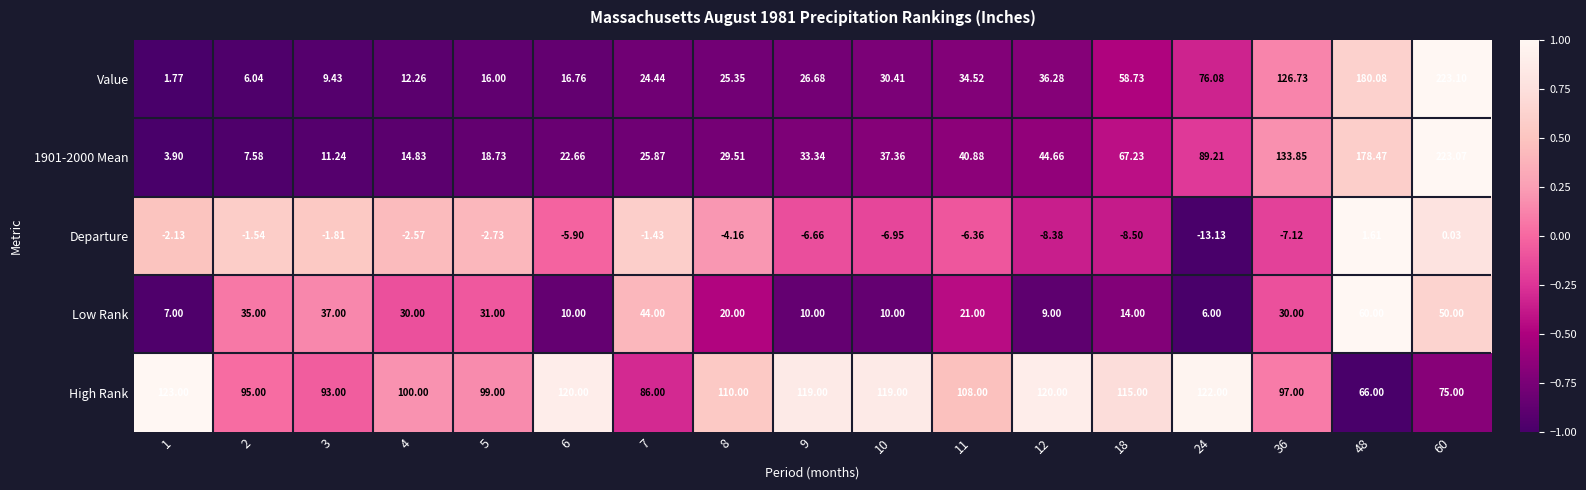

Which series has the largest total across all categories?

High Rank